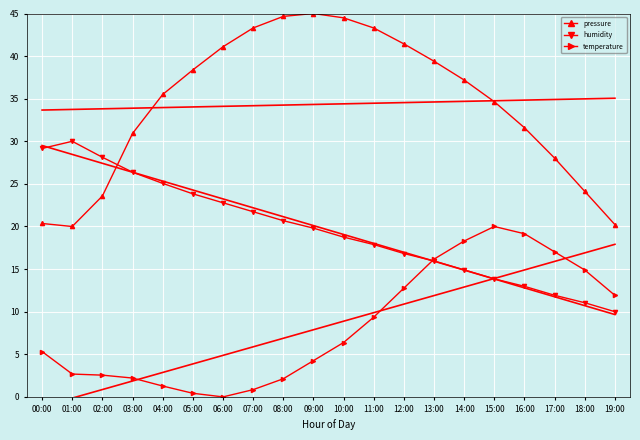

What value does the humidity series have at 17:00?

11.9